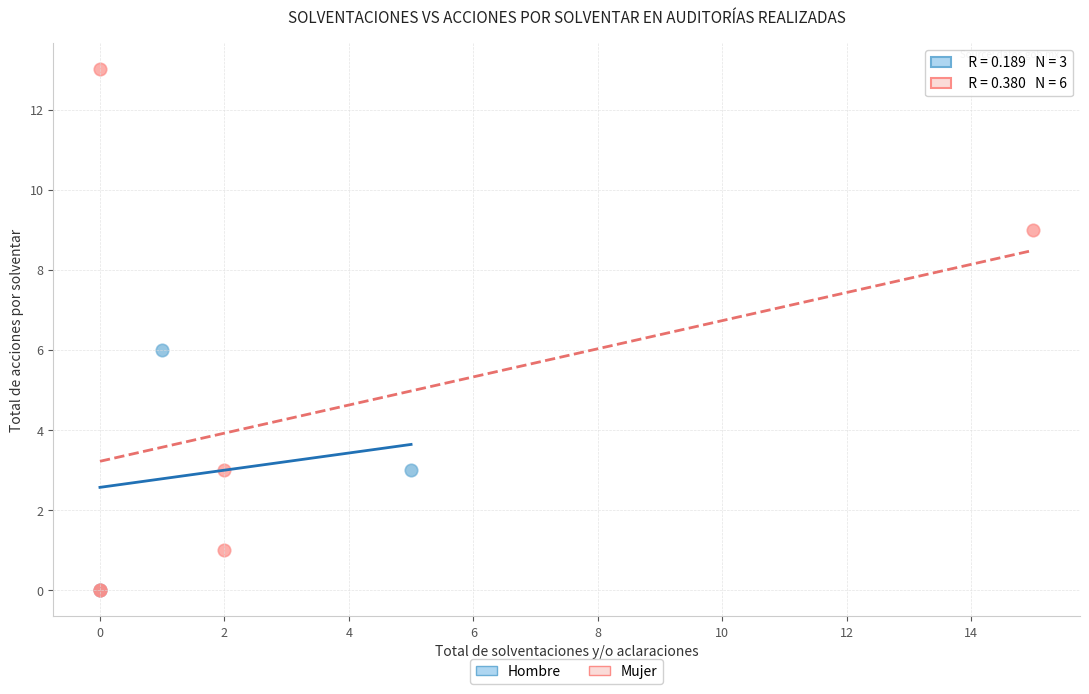

Which series contains the highest Y value?

Mujer